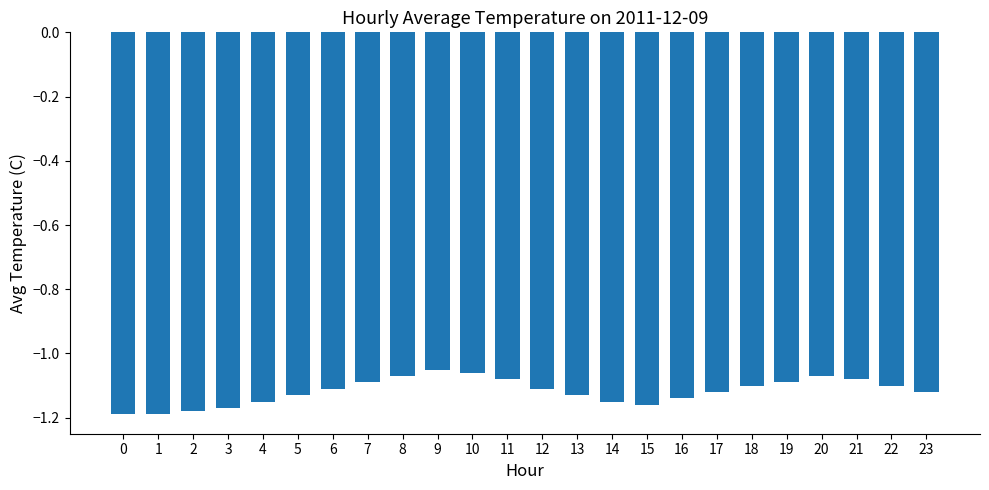

True or false: the data shows -1.9 at 22.

False